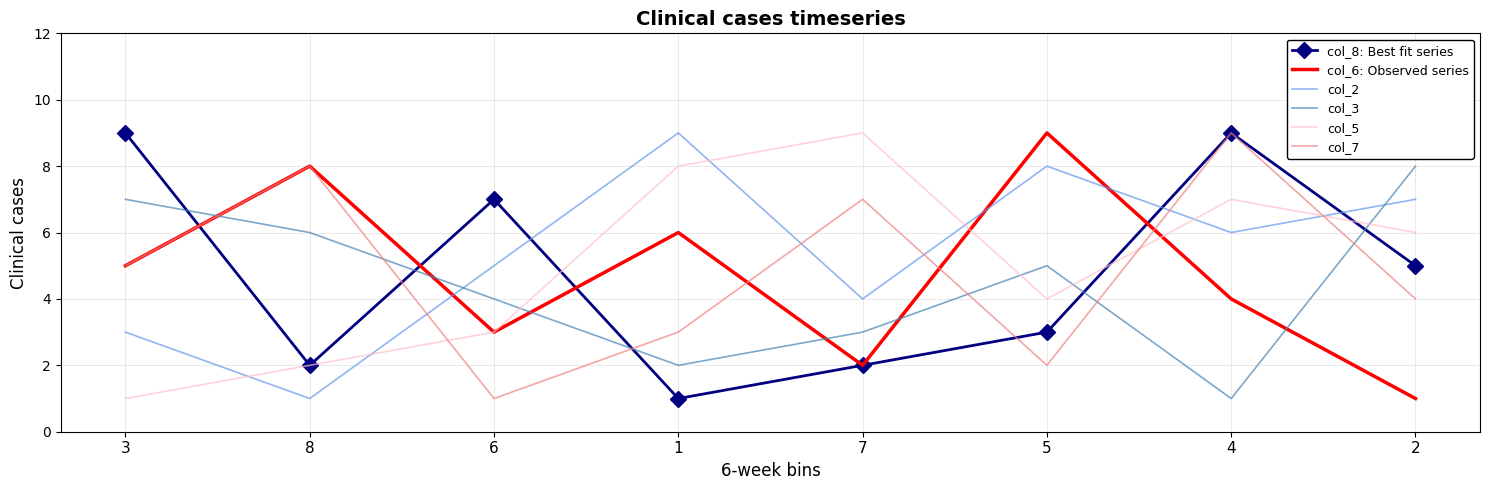

Between 1 and 2, which series saw the biggest shift?

col_3